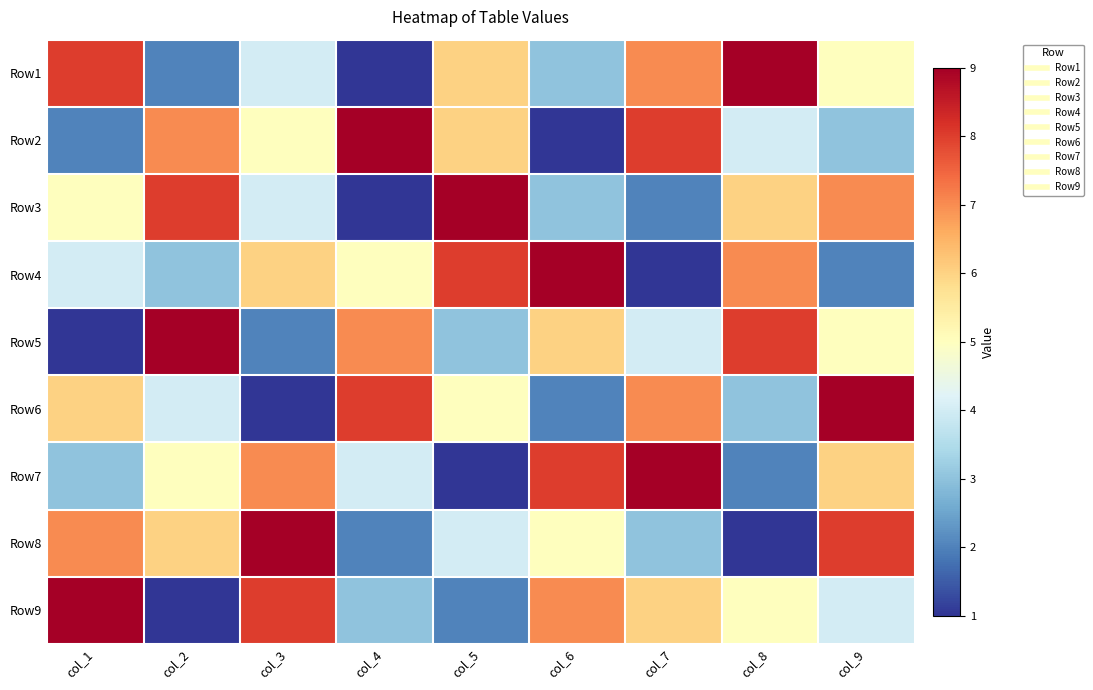

Reading right to left, list all the values displayed in this chart.

Row1: col_9=5	col_8=9	col_7=7	col_6=3	col_5=6	col_4=1	col_3=4	col_2=2	col_1=8
Row2: col_9=3	col_8=4	col_7=8	col_6=1	col_5=6	col_4=9	col_3=5	col_2=7	col_1=2
Row3: col_9=7	col_8=6	col_7=2	col_6=3	col_5=9	col_4=1	col_3=4	col_2=8	col_1=5
Row4: col_9=2	col_8=7	col_7=1	col_6=9	col_5=8	col_4=5	col_3=6	col_2=3	col_1=4
Row5: col_9=5	col_8=8	col_7=4	col_6=6	col_5=3	col_4=7	col_3=2	col_2=9	col_1=1
Row6: col_9=9	col_8=3	col_7=7	col_6=2	col_5=5	col_4=8	col_3=1	col_2=4	col_1=6
Row7: col_9=6	col_8=2	col_7=9	col_6=8	col_5=1	col_4=4	col_3=7	col_2=5	col_1=3
Row8: col_9=8	col_8=1	col_7=3	col_6=5	col_5=4	col_4=2	col_3=9	col_2=6	col_1=7
Row9: col_9=4	col_8=5	col_7=6	col_6=7	col_5=2	col_4=3	col_3=8	col_2=1	col_1=9